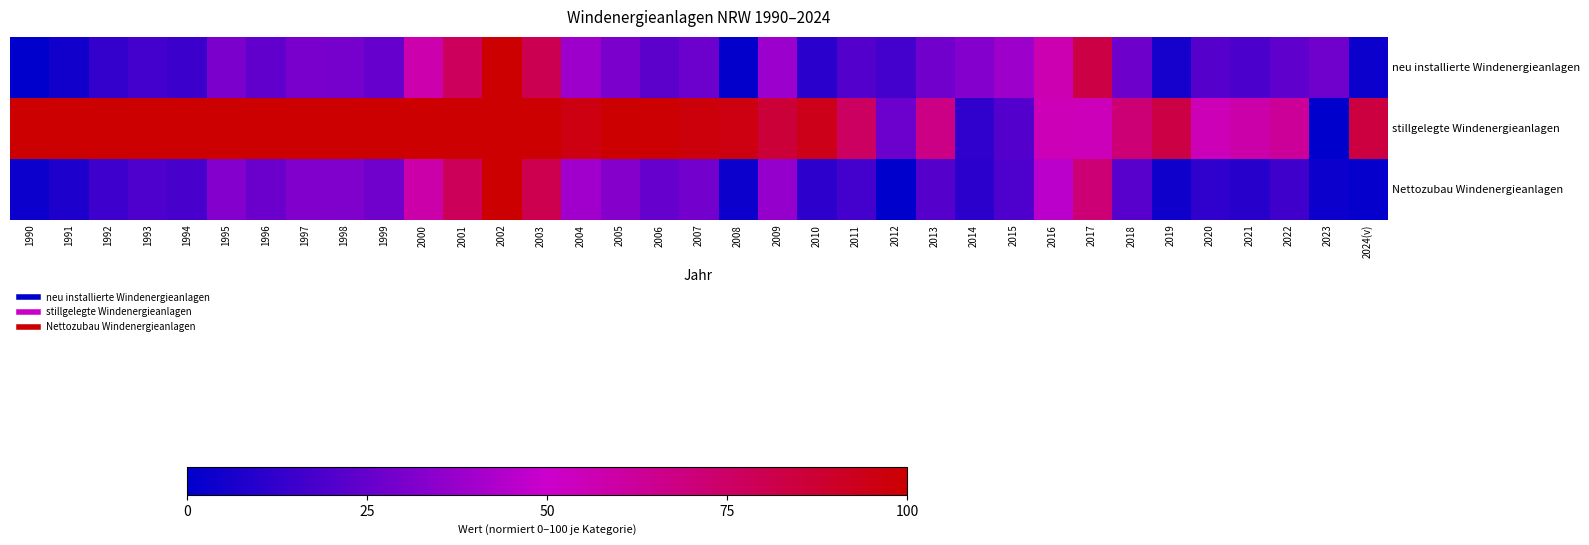

Reading right to left, extract all data points from this chart.

neu installierte Windenergieanlagen: 2024(v)=3.0	2023=27.5	2022=23.7	2021=18.7	2020=21.2	2019=5.8	2018=27.3	2017=82.9	2016=57.0	2015=38.8	2014=32.8	2013=27.8	2012=17.1	2011=20.7	2010=10.2	2009=38.6	2008=1.4	2007=26.7	2006=22.9	2005=30.9	2004=38.8	2003=80.2	2002=100.0	2001=77.1	2000=57.6	1999=25.1	1998=29.2	1997=29.8	1996=24.0	1995=30.3	1994=15.2	1993=16.8	1992=12.7	1991=4.4	1990=0.0
stillgelegte Windenergieanlagen: 2024(v)=84.2	2023=0.0	2022=62.4	2021=58.4	2020=55.4	2019=83.2	2018=71.3	2017=54.5	2016=55.4	2015=20.8	2014=11.9	2013=67.3	2012=26.7	2011=76.2	2010=94.1	2009=86.1	2008=96.0	2007=97.0	2006=99.0	2005=100.0	2004=96.0	2003=100.0	2002=100.0	2001=100.0	2000=100.0	1999=100.0	1998=100.0	1997=100.0	1996=100.0	1995=100.0	1994=100.0	1993=100.0	1992=100.0	1991=100.0	1990=100.0
Nettozubau Windenergieanlagen: 2024(v)=1.9	2023=2.9	2022=16.0	2021=10.1	2020=11.7	2019=4.3	2018=21.9	2017=71.2	2016=46.4	2015=19.5	2014=11.2	2013=21.3	2012=0.0	2011=16.8	2010=11.5	2009=36.8	2008=3.5	2007=28.3	2006=25.1	2005=33.1	2004=39.7	2003=80.8	2002=100.0	2001=77.9	2000=58.9	1999=27.5	1998=31.5	1997=32.0	1996=26.4	1995=32.5	1994=17.9	1993=19.5	1992=15.5	1991=7.5	1990=3.2